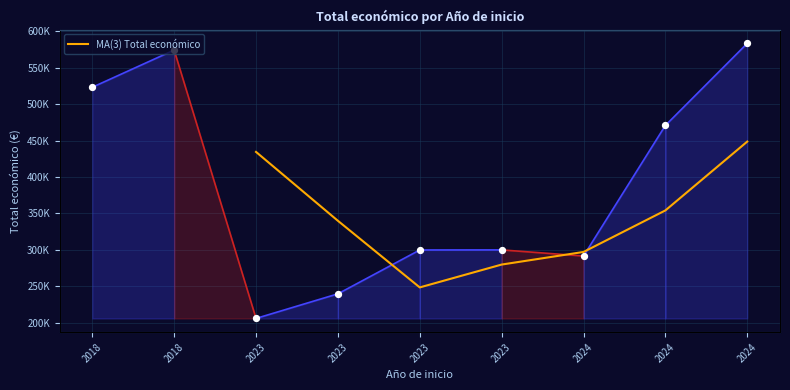

What is the change in value from 2023 to 2024?

+168637.0